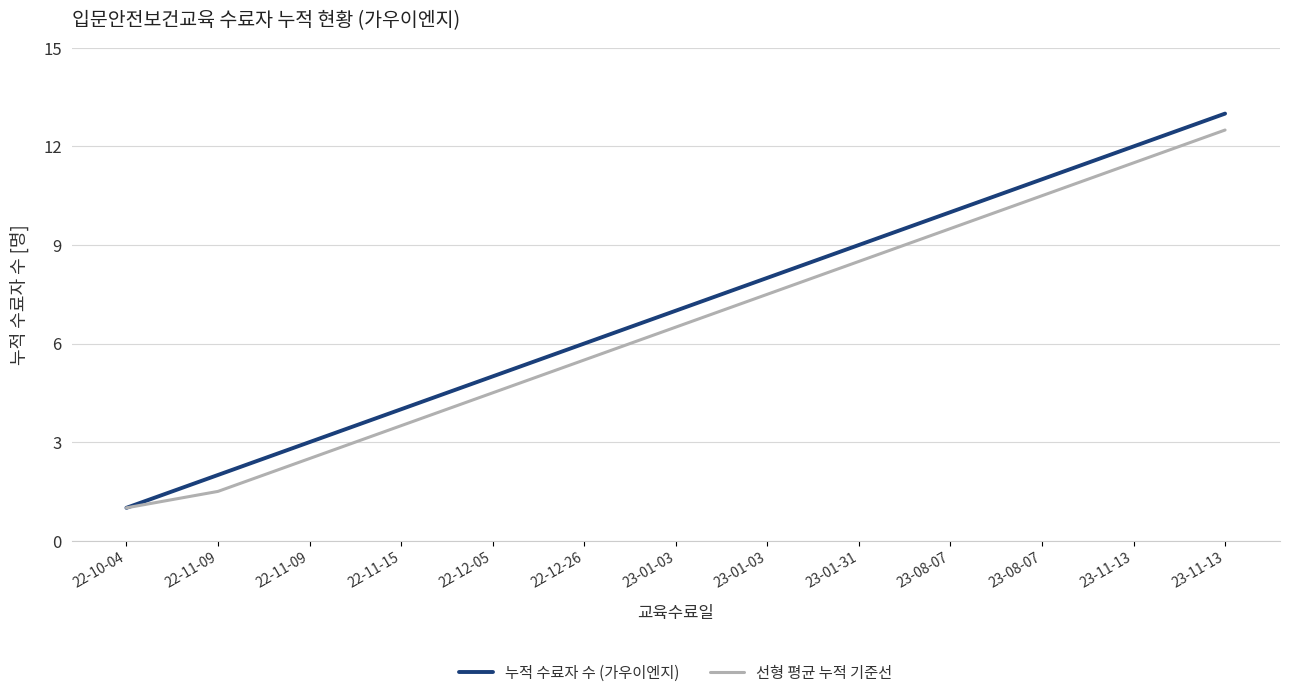

What is the label of the 4th point from the left?

22-11-15